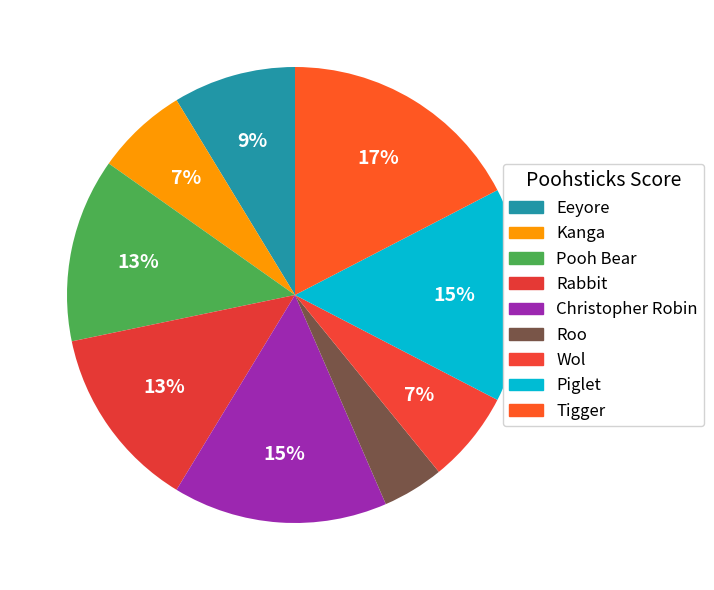

What is the total percentage of Tigger and Pooh Bear?

30.4%